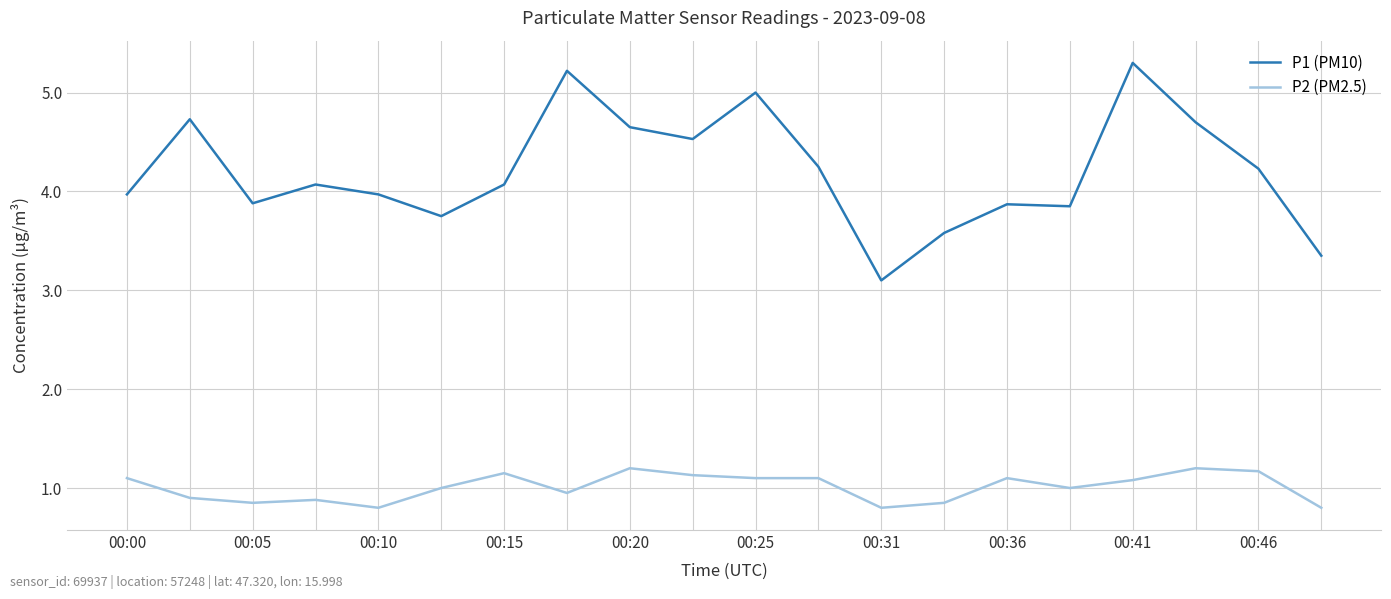

True or false: P2 (PM2.5) and P1 (PM10) cross at least once.

False